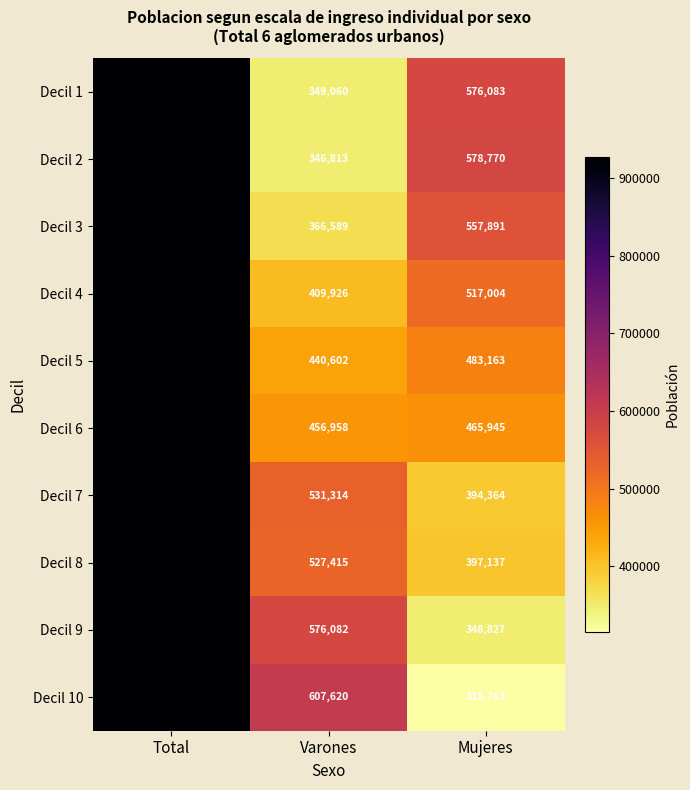

Rank the series by their maximum value, from highest to lowest.

Decil 4, Decil 7, Decil 2, Decil 1, Decil 9, Decil 8, Decil 3, Decil 5, Decil 10, Decil 6